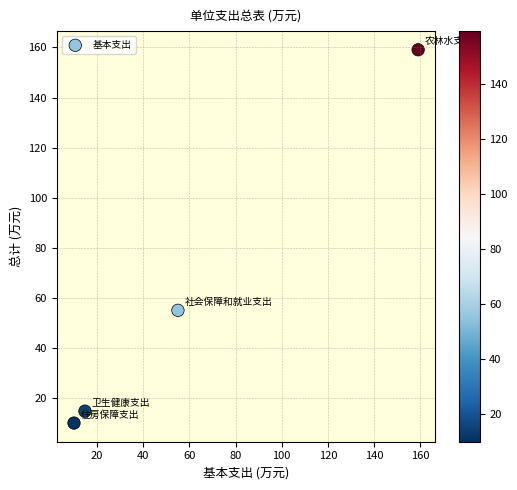

What is the range of X values (max minus min)?

149.0